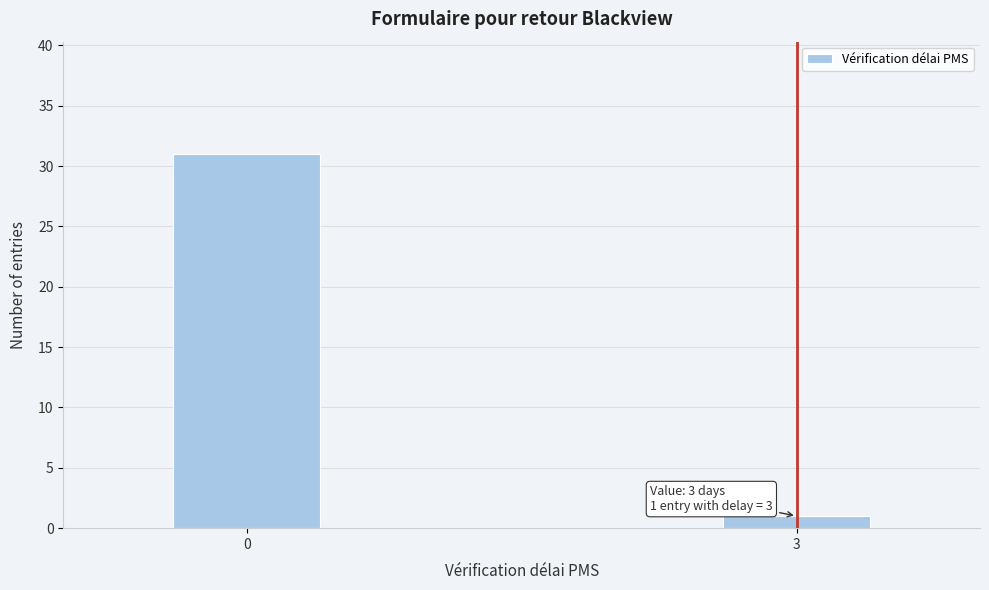

Reading left to right, what are all the values shown in this chart?

0=31	3=1